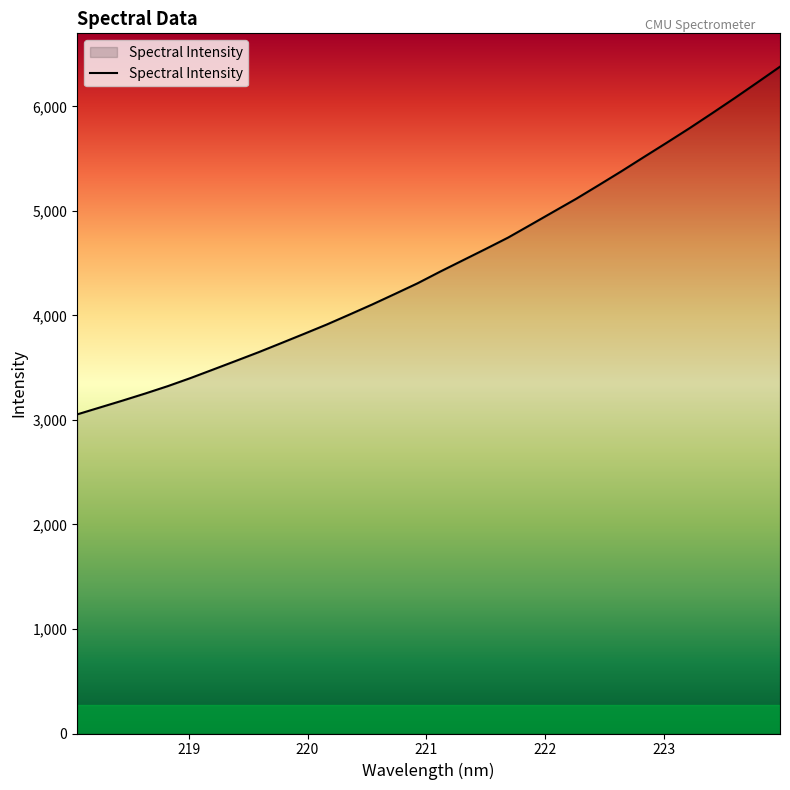

What is the minimum value shown in the chart?

3052.9